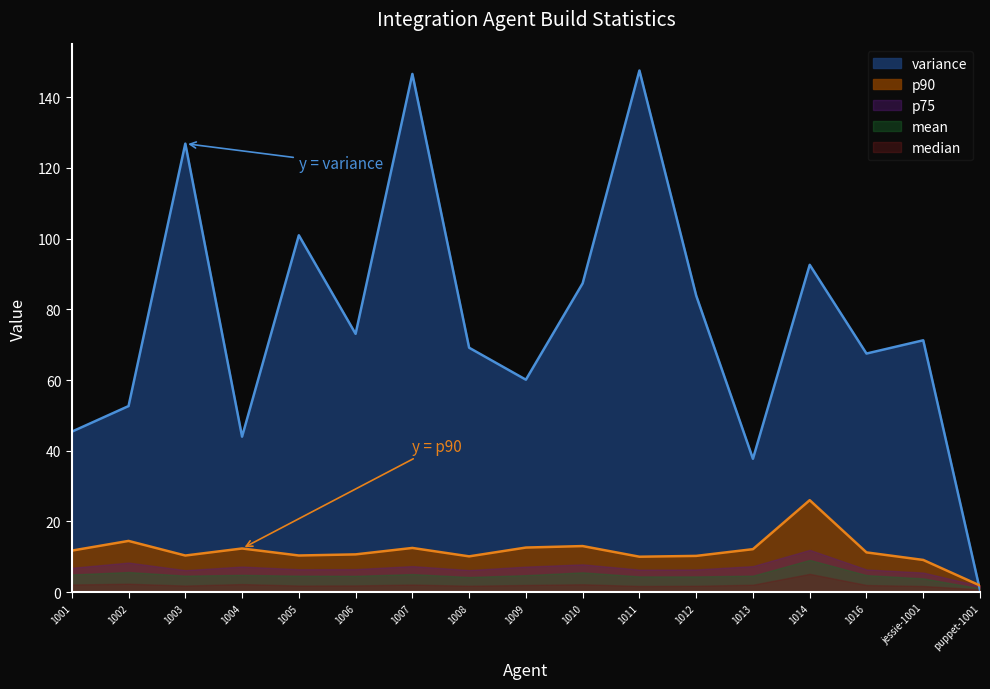

Rank the categories by mean value from highest to lowest.

1014, 1002, 1010, 1007, 1001, 1004, 1016, 1009, 1003, 1013, 1005, 1006, 1011, 1012, 1008, jessie-1001, puppet-1001